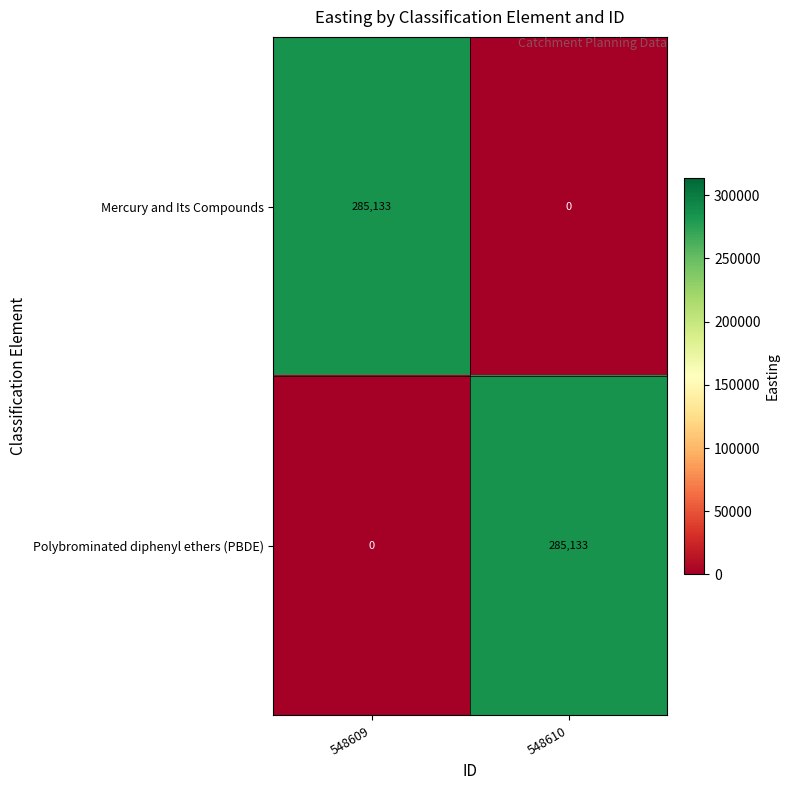

Where is Polybrominated diphenyl ethers (PBDE) nearest to the value 142566?

548609